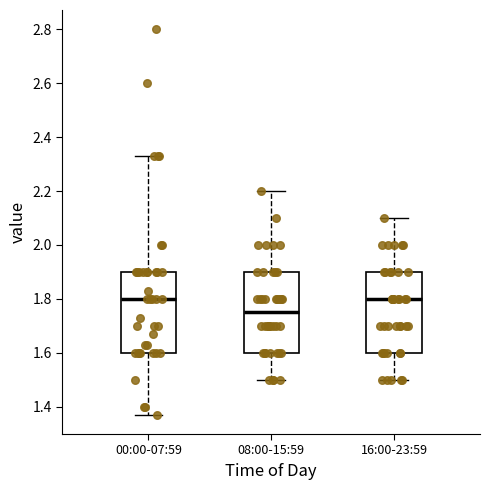

Which box has the lowest median line?

08:00-15:59